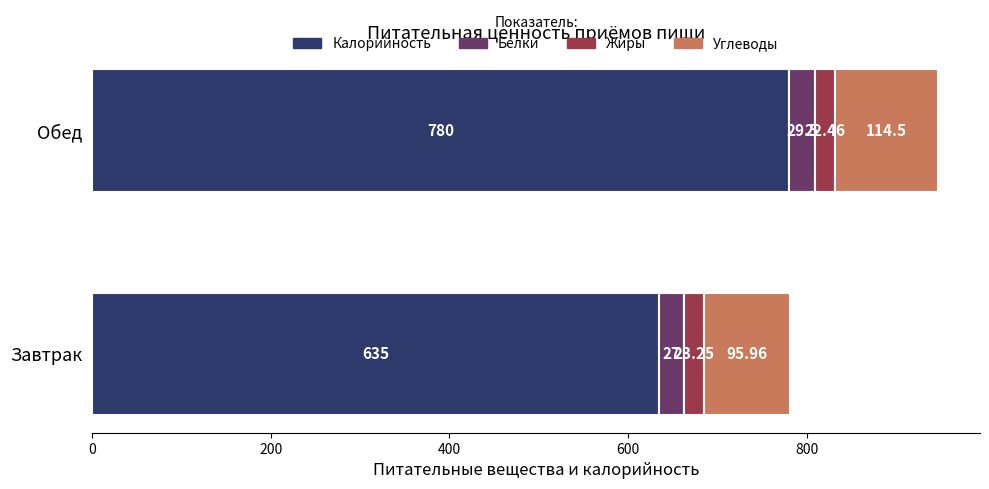

At which label is Калорийность closest to 707?

Завтрак